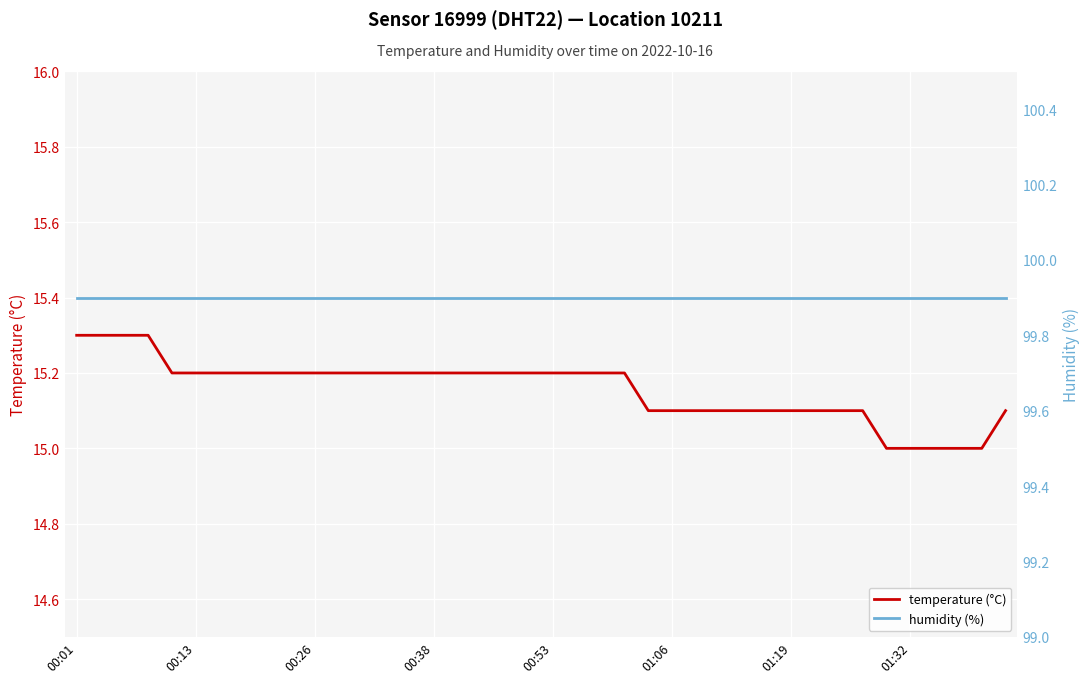

How many lines are shown in the chart?

2